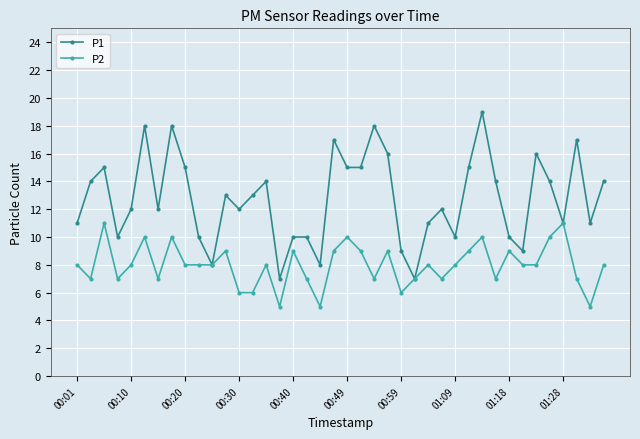

List the series in order of their peak value, highest first.

P1, P2